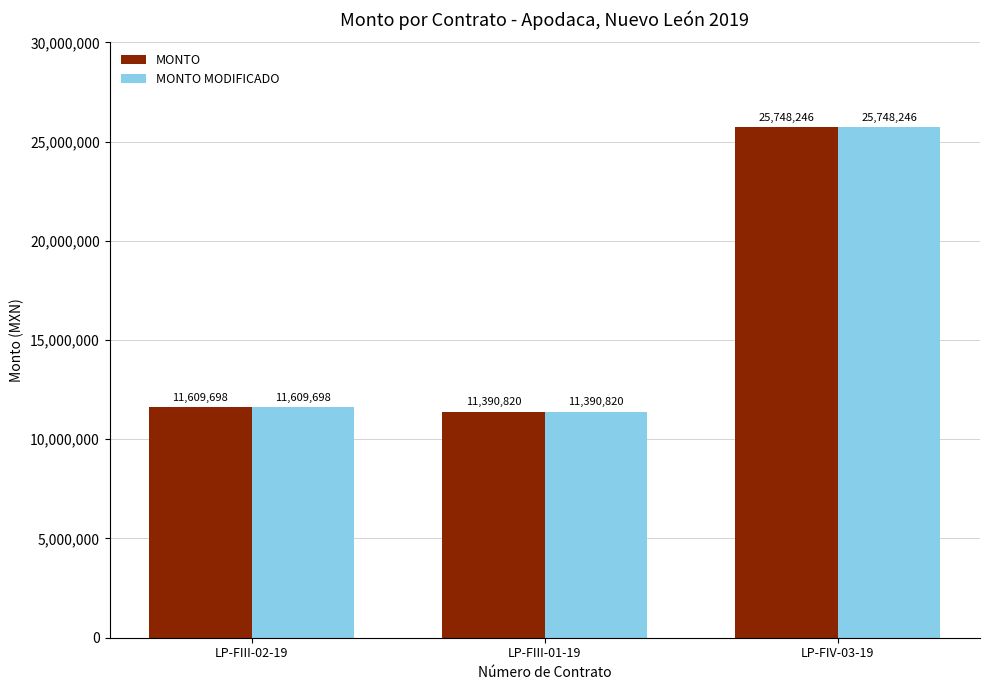

What is the value of the MONTO bar at the 1st from the left?

11609697.9